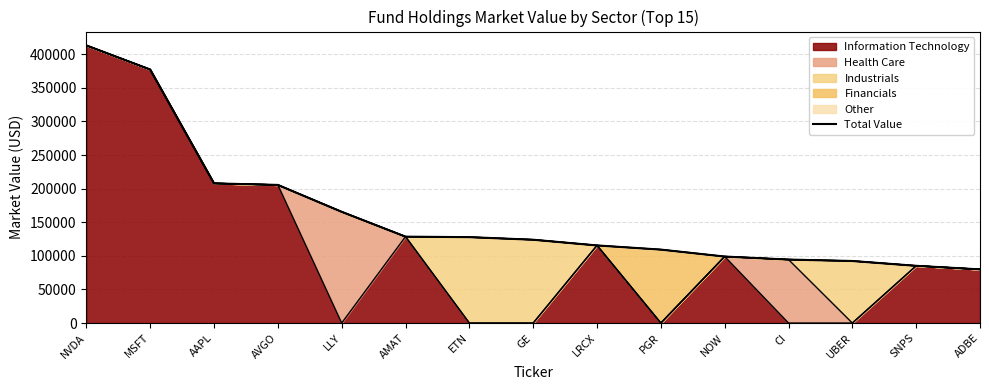

Reading left to right, what are all the values shown in this chart?

413099.7	377250.3	207838.1	205544.6	165523.1	128558.0	127833.8	123991.5	115497.8	109295.8	98960.3	94461.2	92341.6	85173.0	79872.2